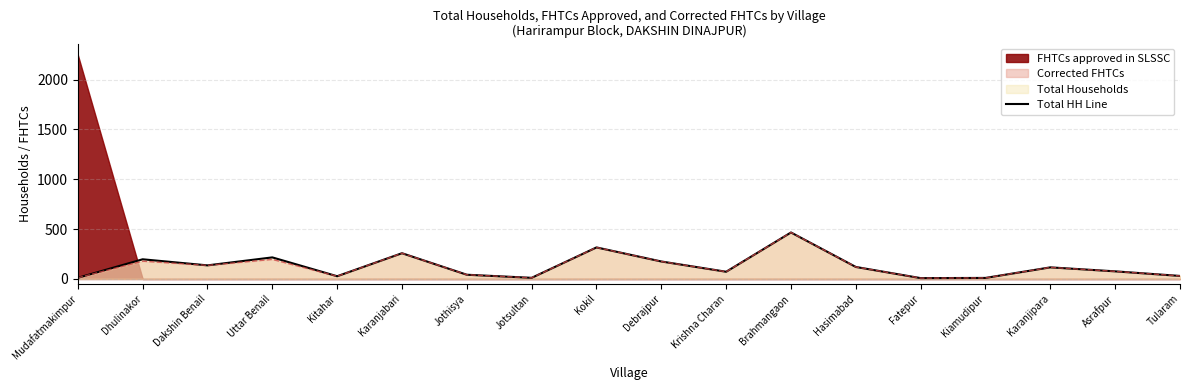

Does the chart have visible grid lines?

Yes